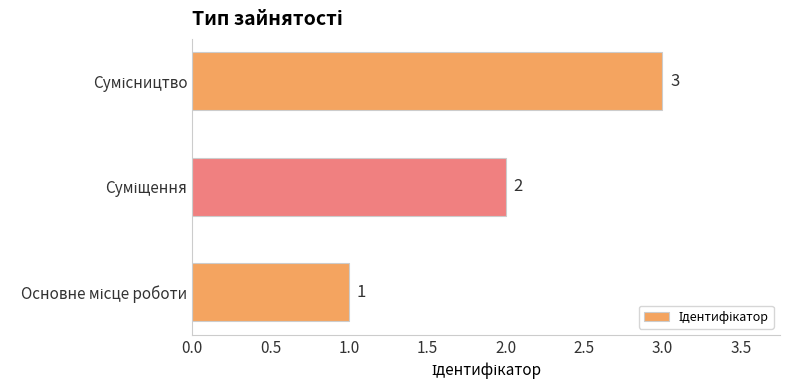

How many values are between 1 and 3?

3